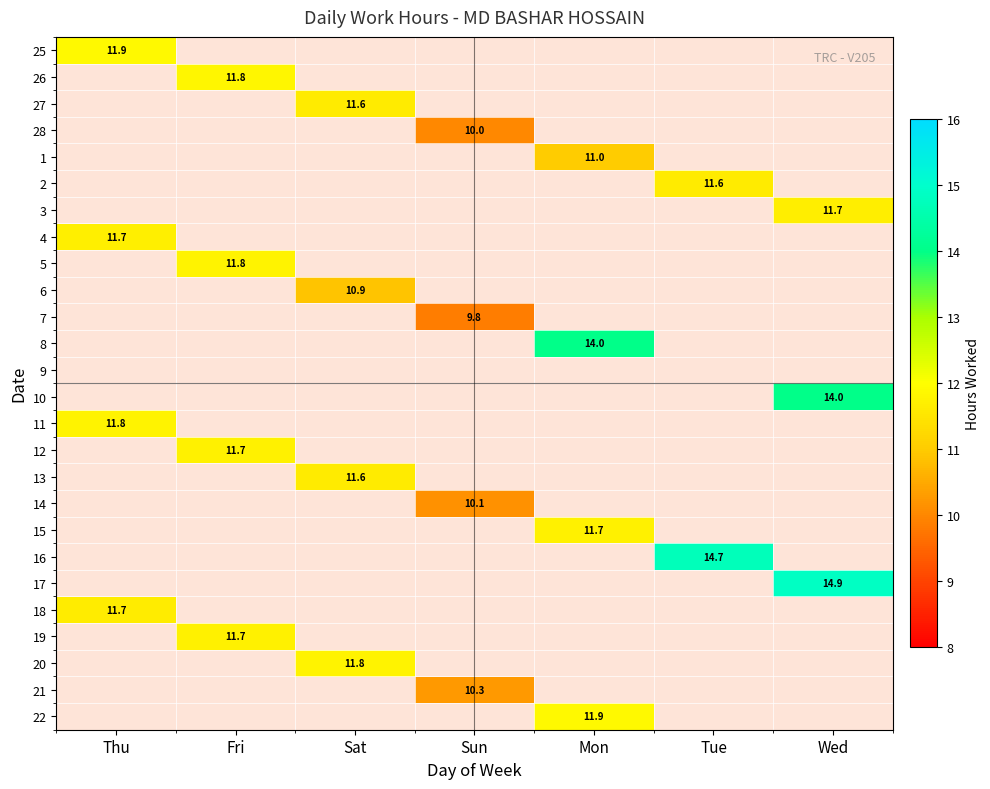

List the labels in order of 22 value, largest first.

Thu, Fri, Sat, Sun, Mon, Tue, Wed